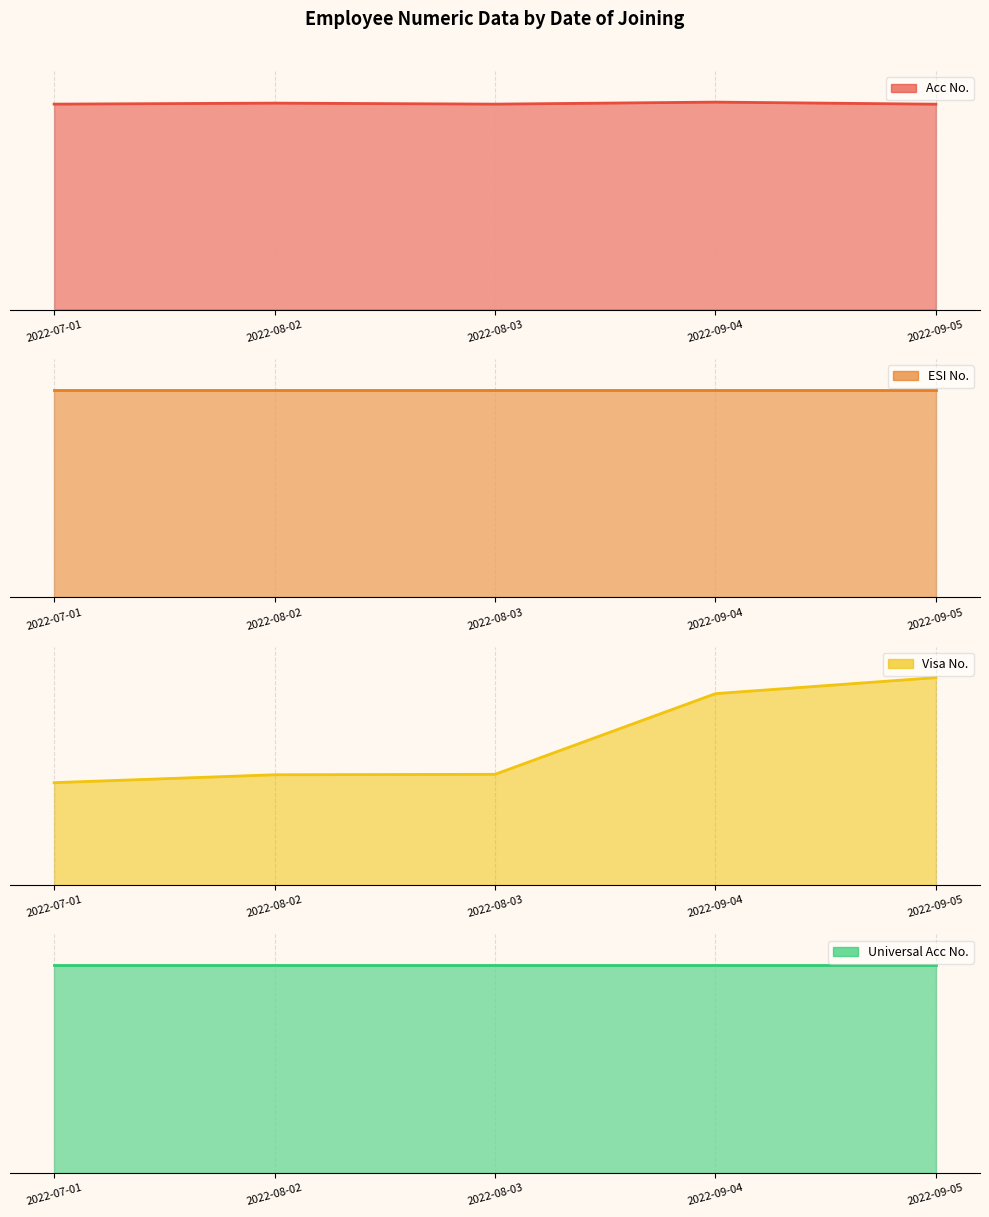

At which category is the sum across all series the highest?

2022-09-05